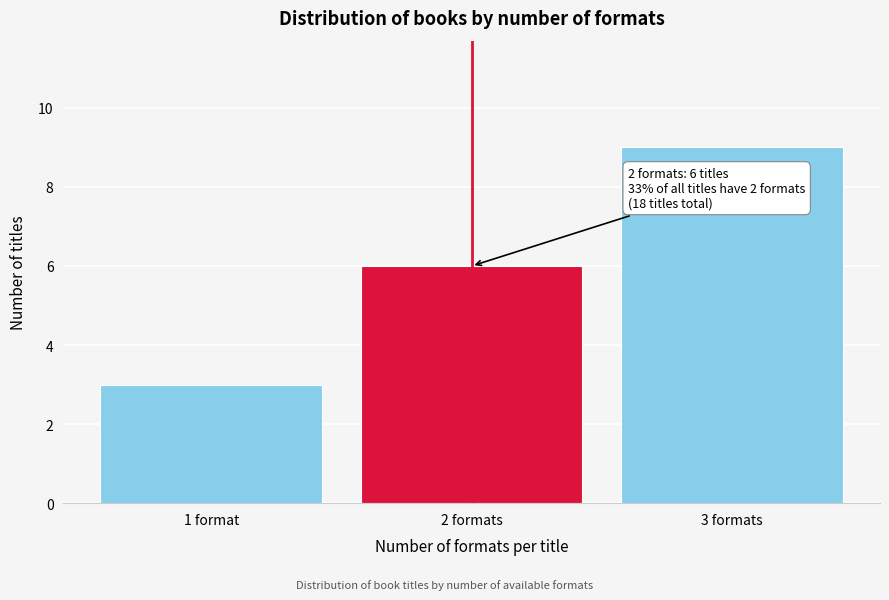

Reading left to right, list all the values displayed in this chart.

3	6	9